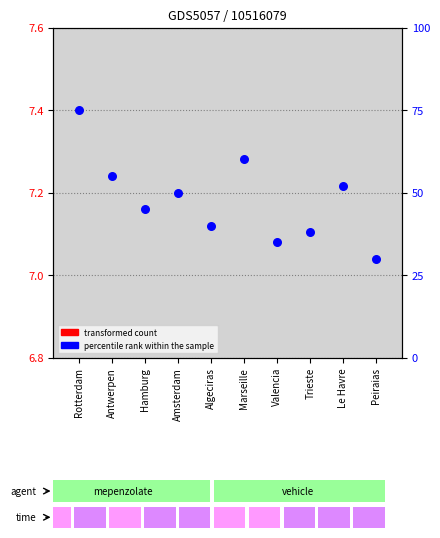

At how many categories does at least one series exceed 34?

9